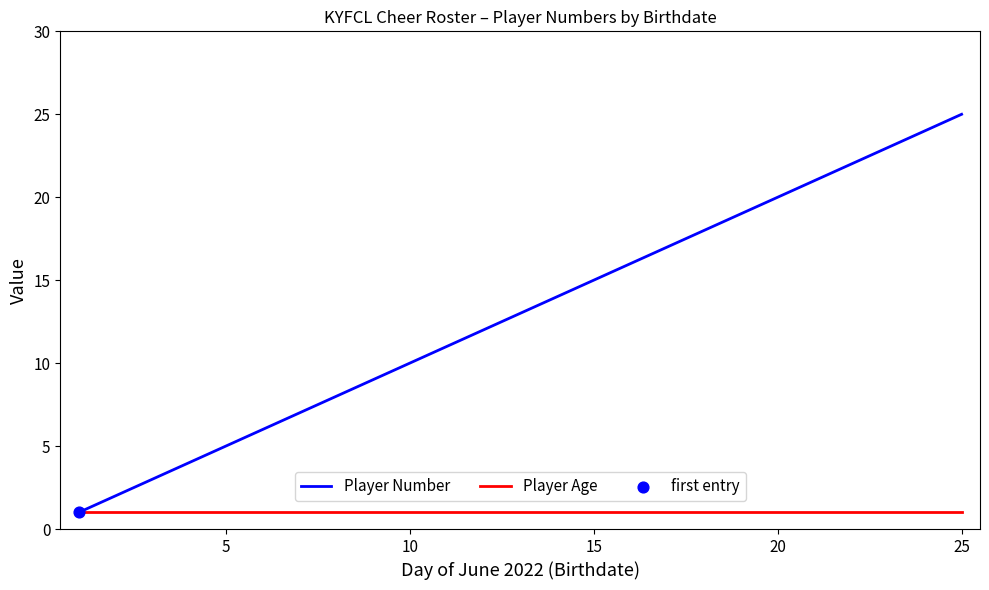

Which series has the largest total across all categories?

Player Number